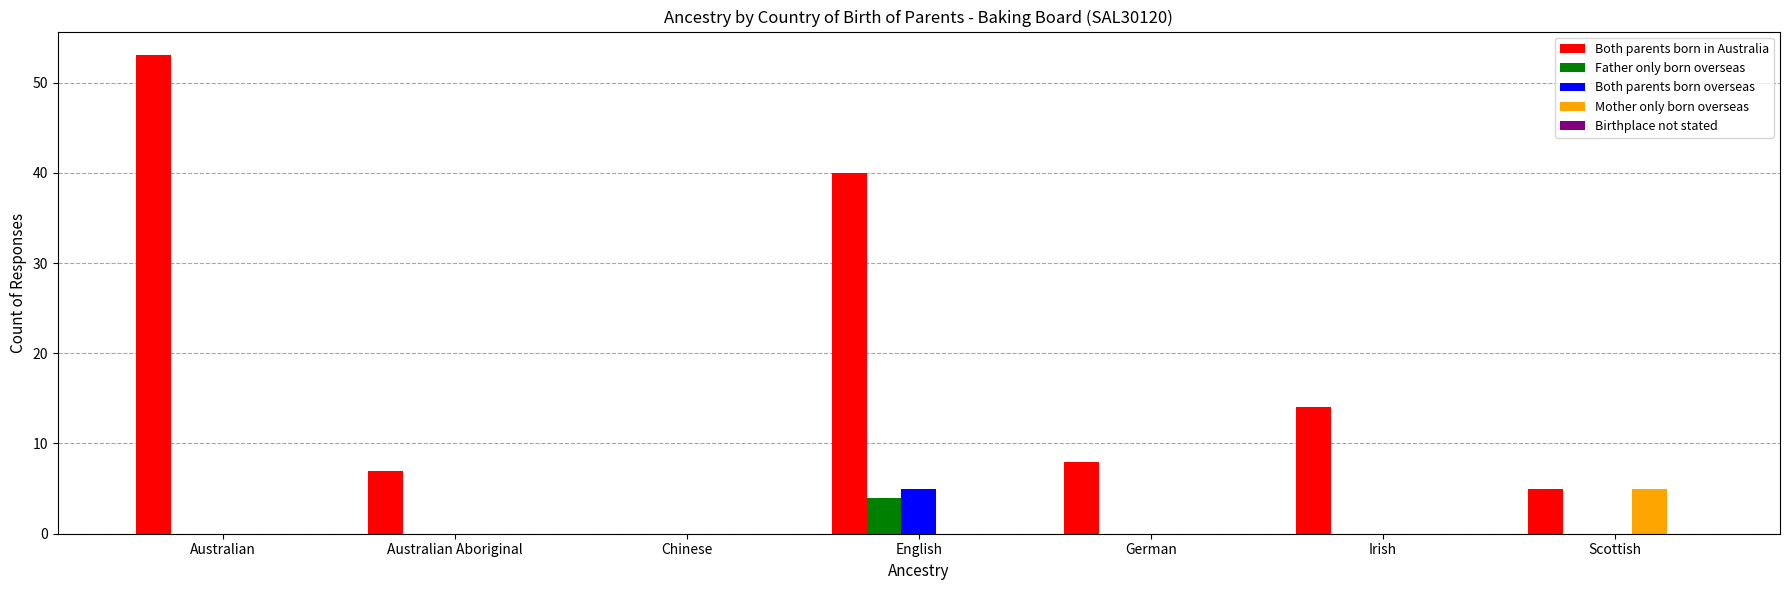

Between Chinese and German, which series saw the biggest shift?

Both parents born in Australia